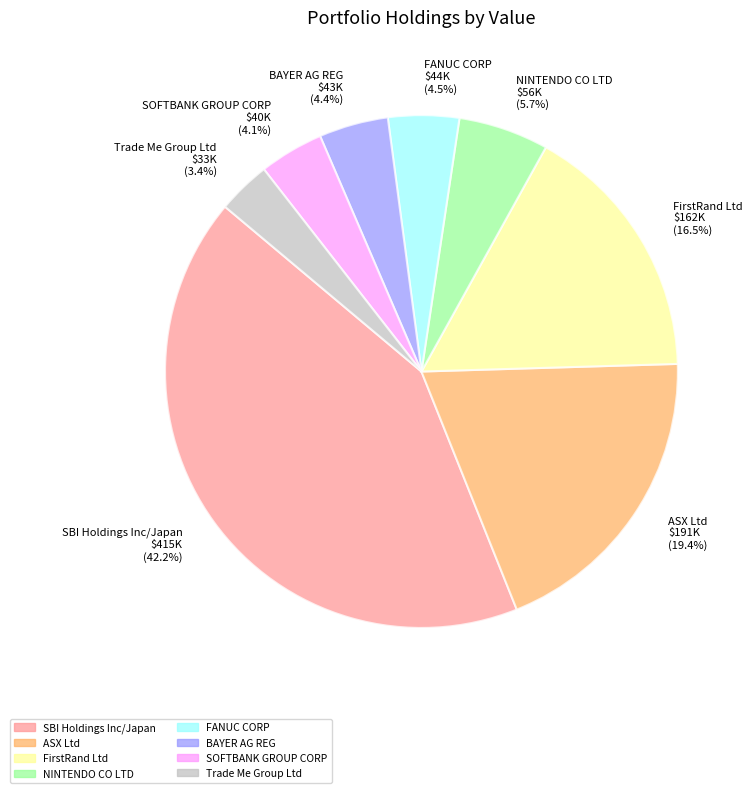

The BAYER AG REG slice represents 4% of the pie. True or false?

True